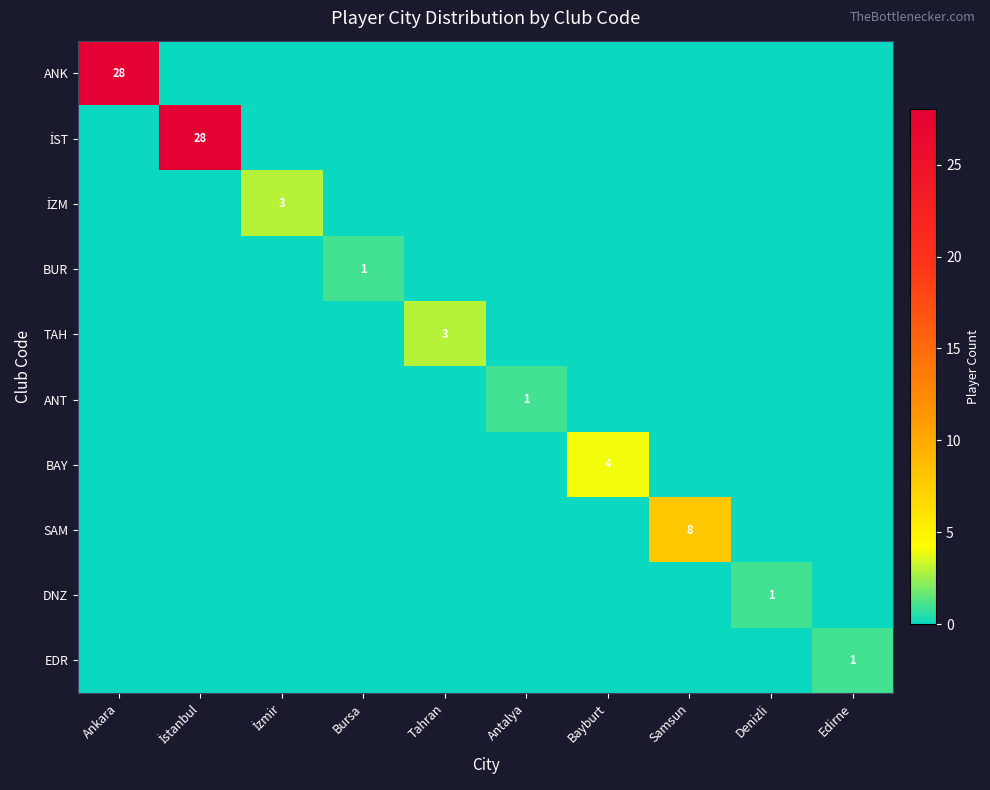

Which has a higher value, Edirne or Bursa?

Edirne